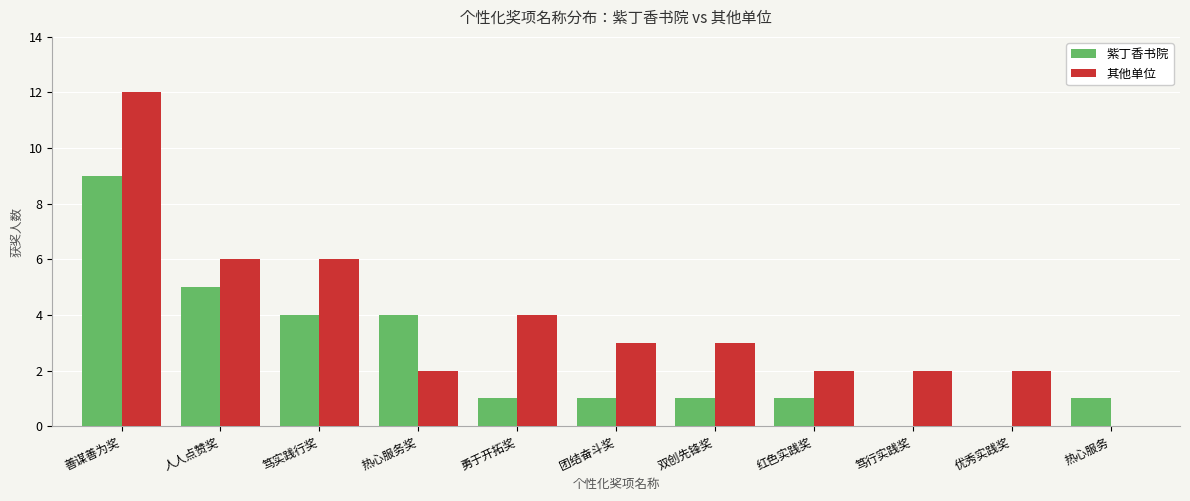

What is the total value across all series at 团结奋斗奖?

4